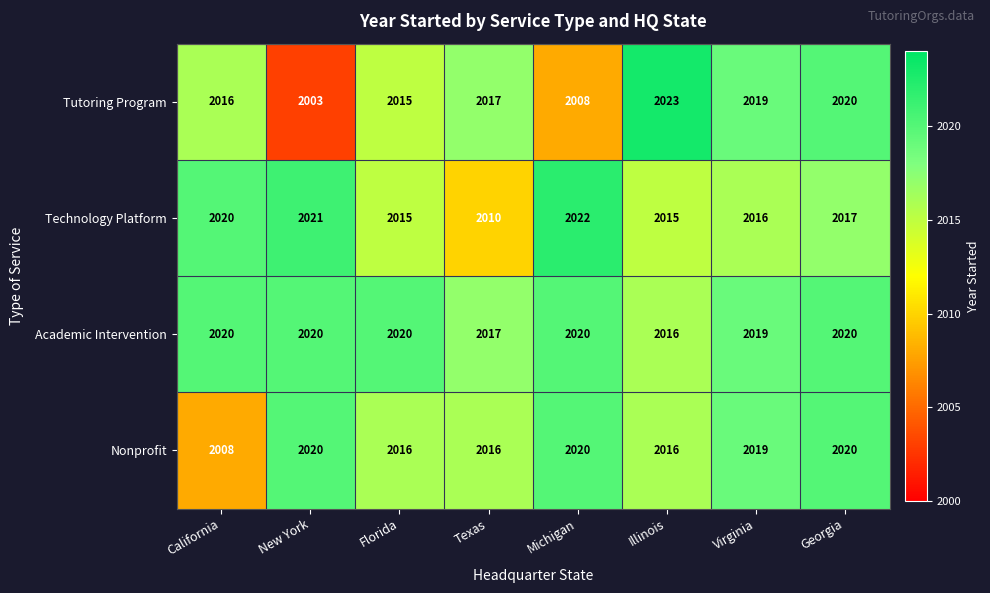

What is the approximate value of Nonprofit at Michigan, to the nearest 5?

2020